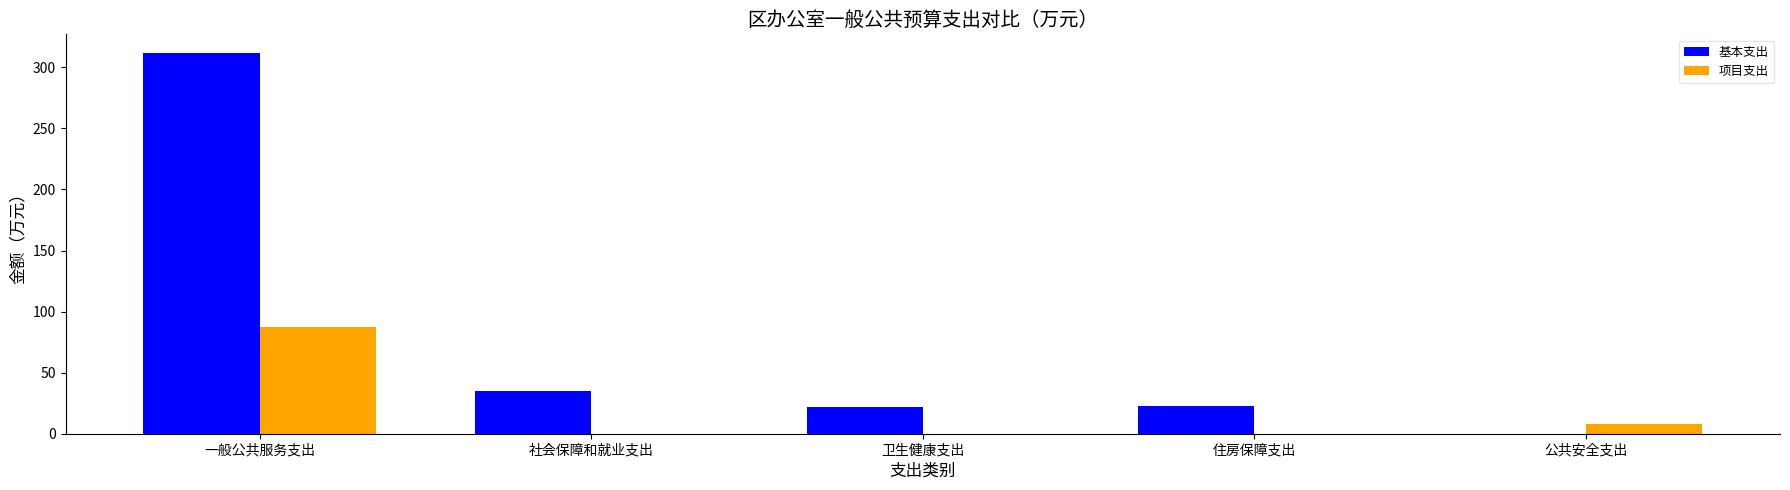

What is the total value across all series at 卫生健康支出?

22.1